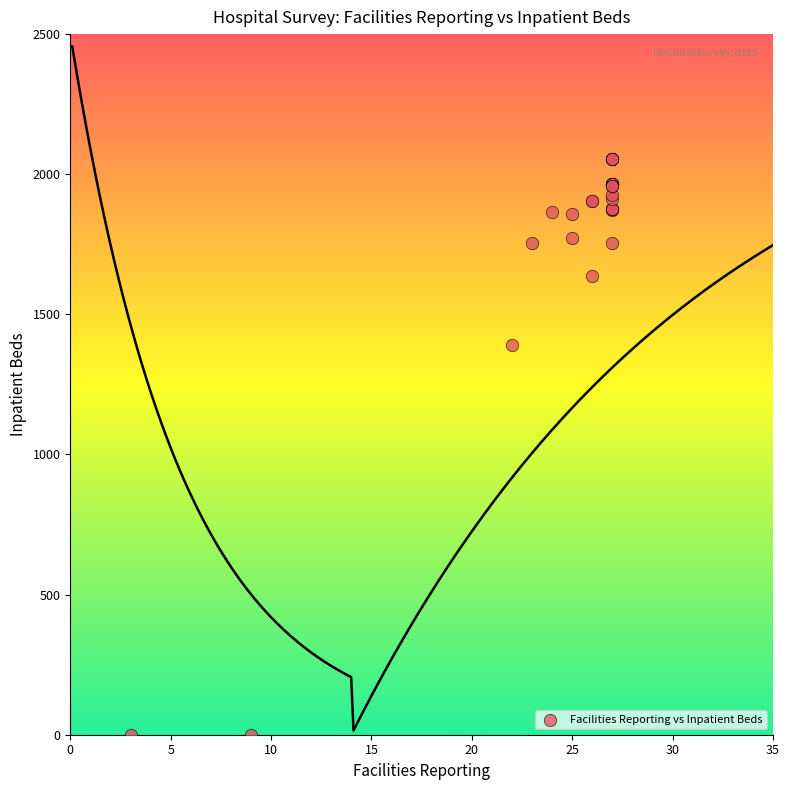

What Y value in the scatter plot is closest to 1026?

1389